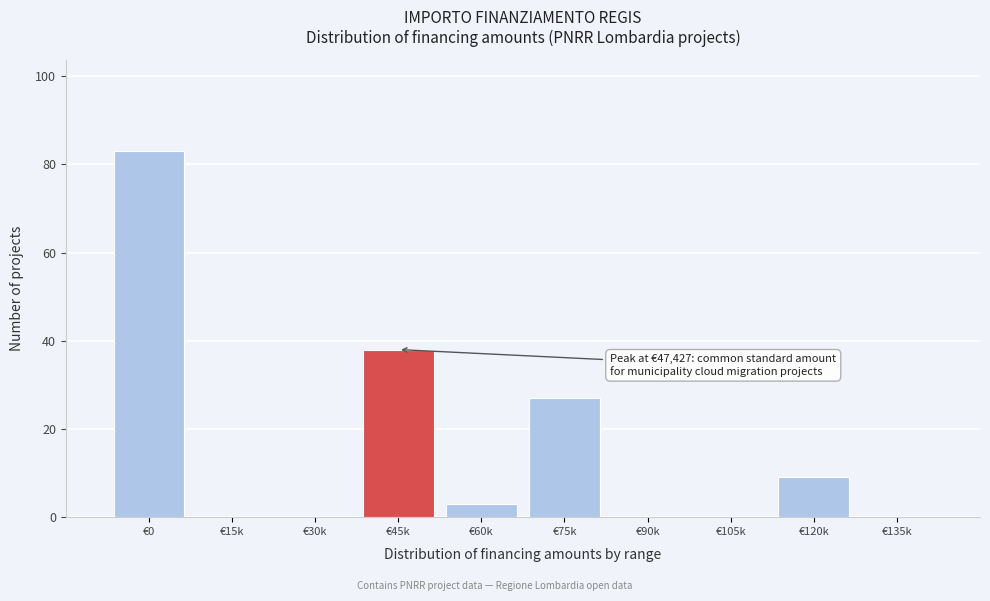

Reading left to right, extract all data points from this chart.

€0=83	€15k=0	€30k=0	€45k=38	€60k=3	€75k=27	€90k=0	€105k=0	€120k=9	€135k=0